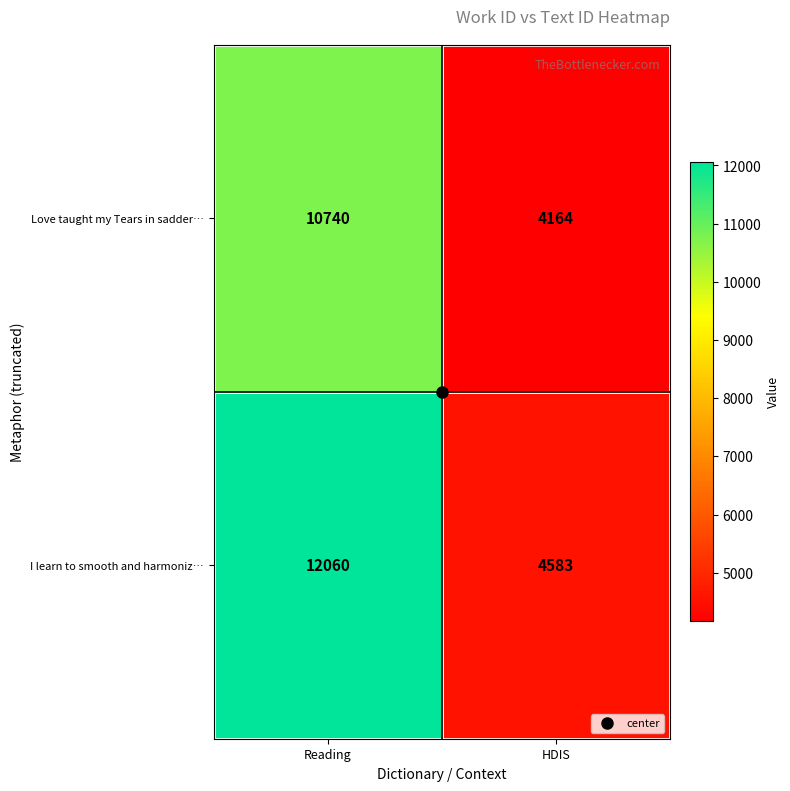

Which series changed the most between Reading and HDIS?

I learn to smooth and harmoniz…